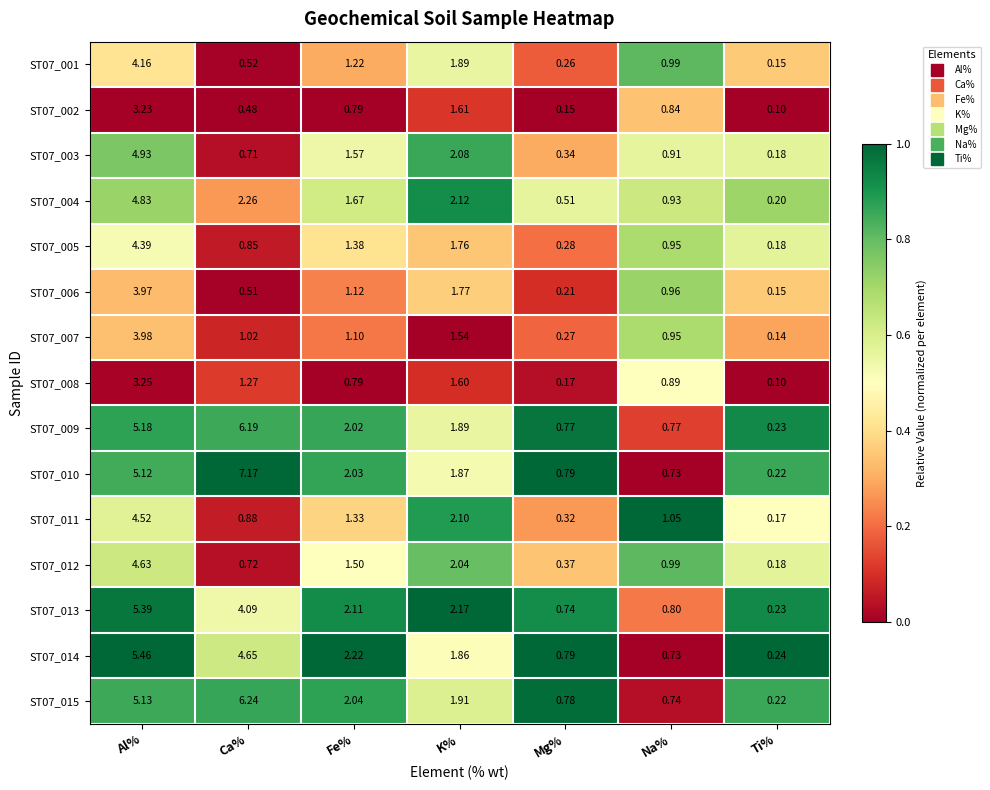

Which series has the largest total across all categories?

ST07_010